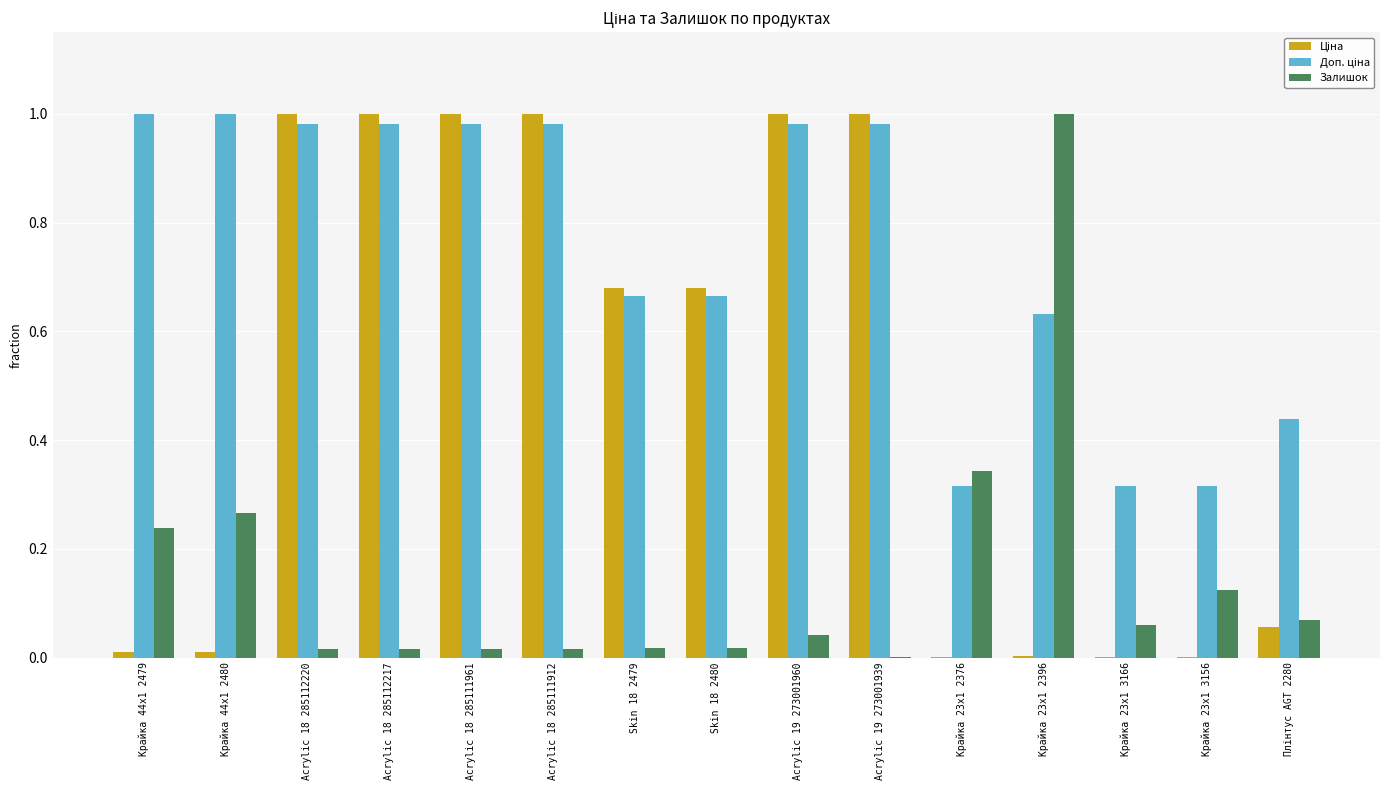

How many series are shown in this chart?

3